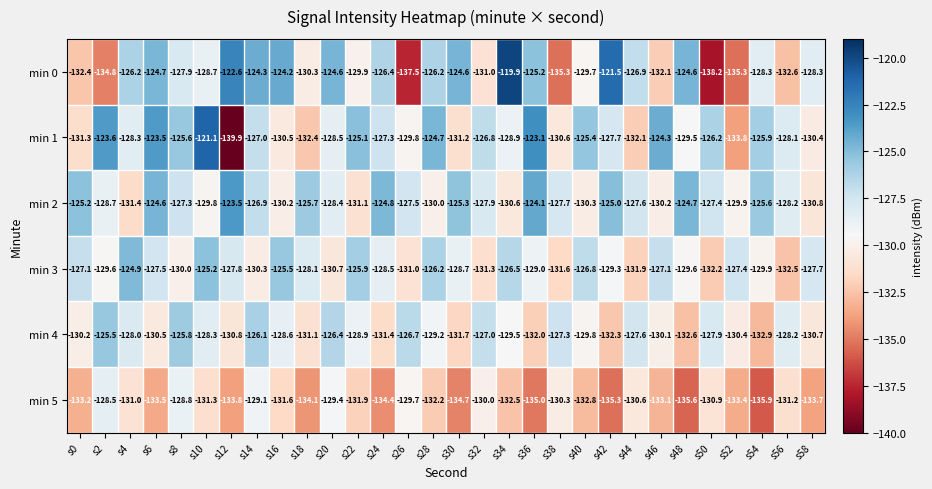

List the labels in order of min 4 value, largest first.

s2, s8, s14, s20, s26, s32, s38, s44, s50, s4, s56, s10, s16, s22, s28, s34, s40, s46, s0, s52, s6, s58, s12, s18, s24, s30, s36, s42, s48, s54